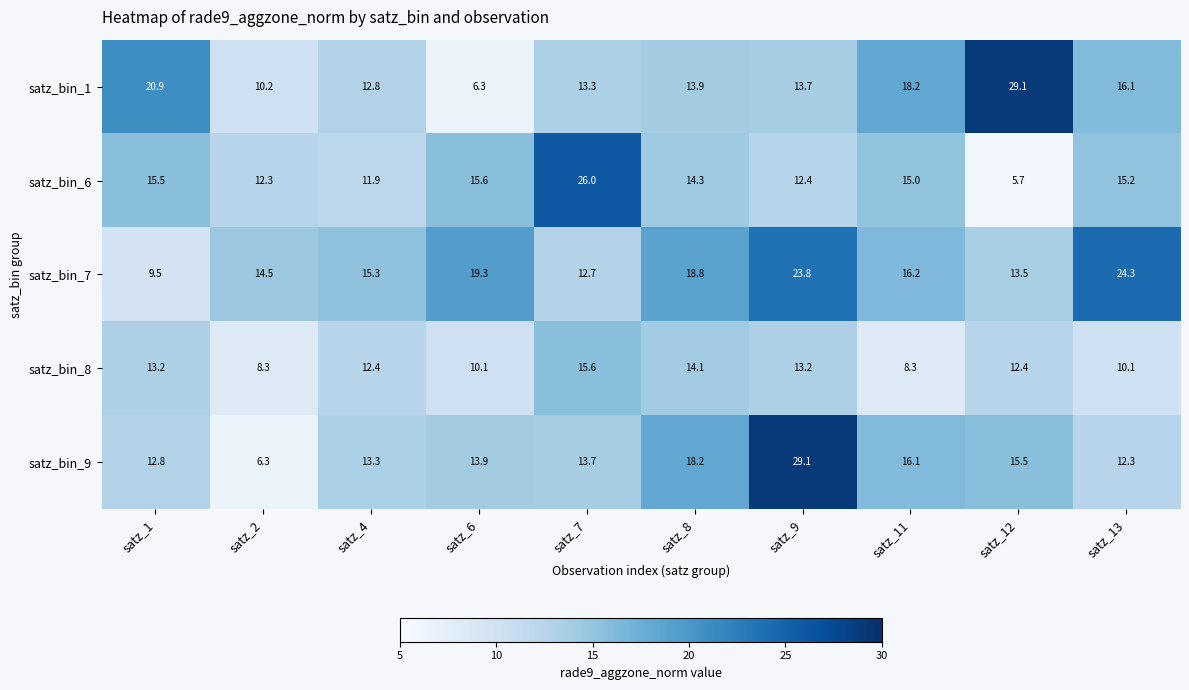

Where is satz_bin_1 nearest to the value 17?

satz_13